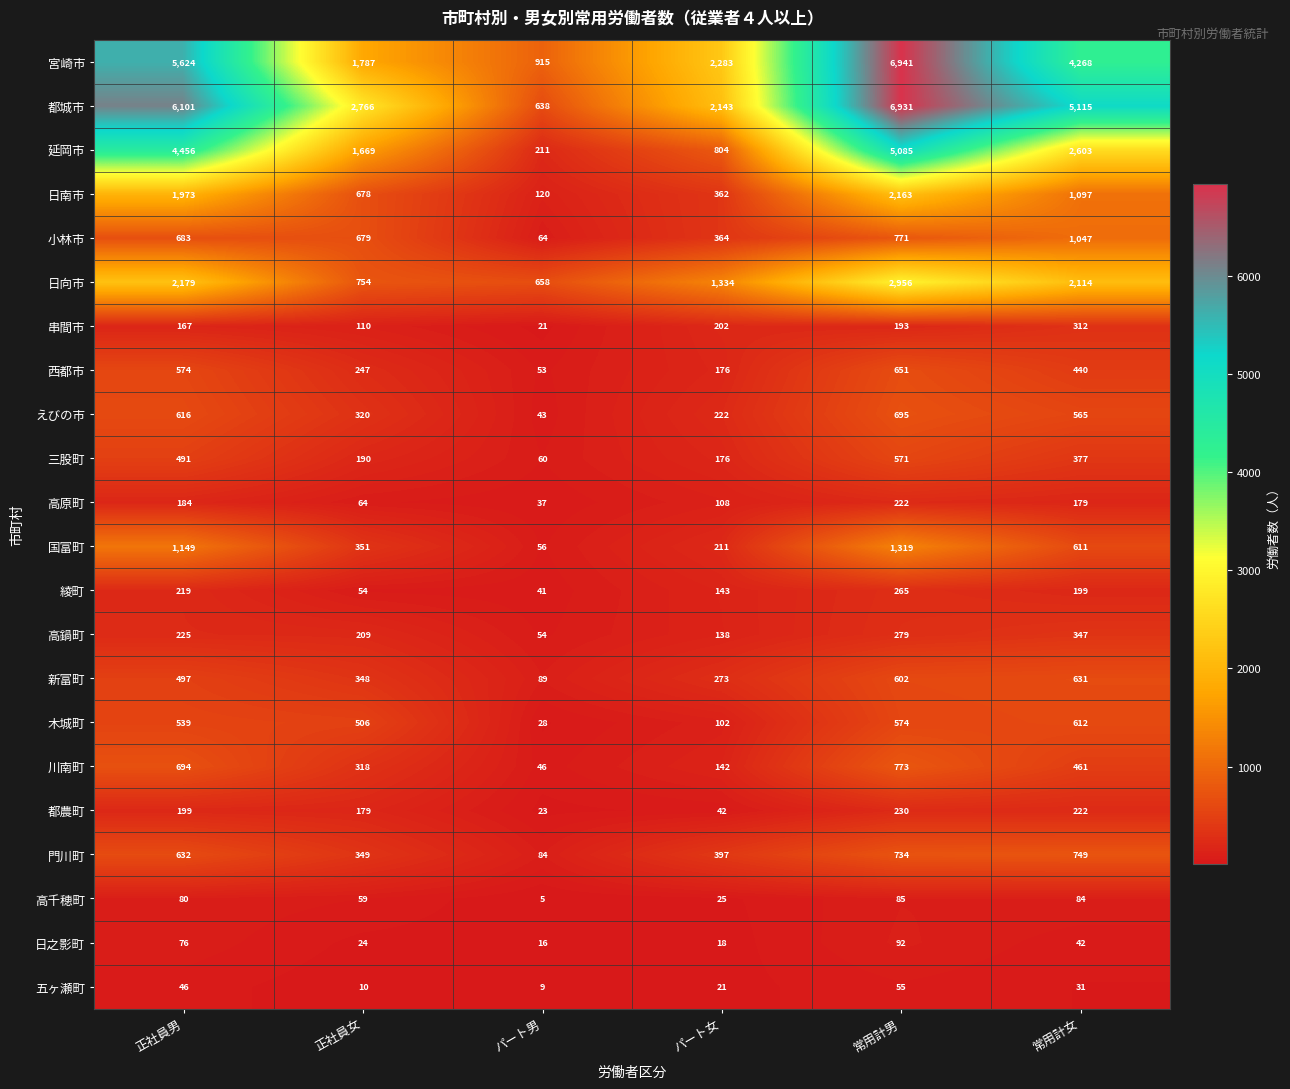

The value of 国富町 at パート男 is 31. True or false?

False